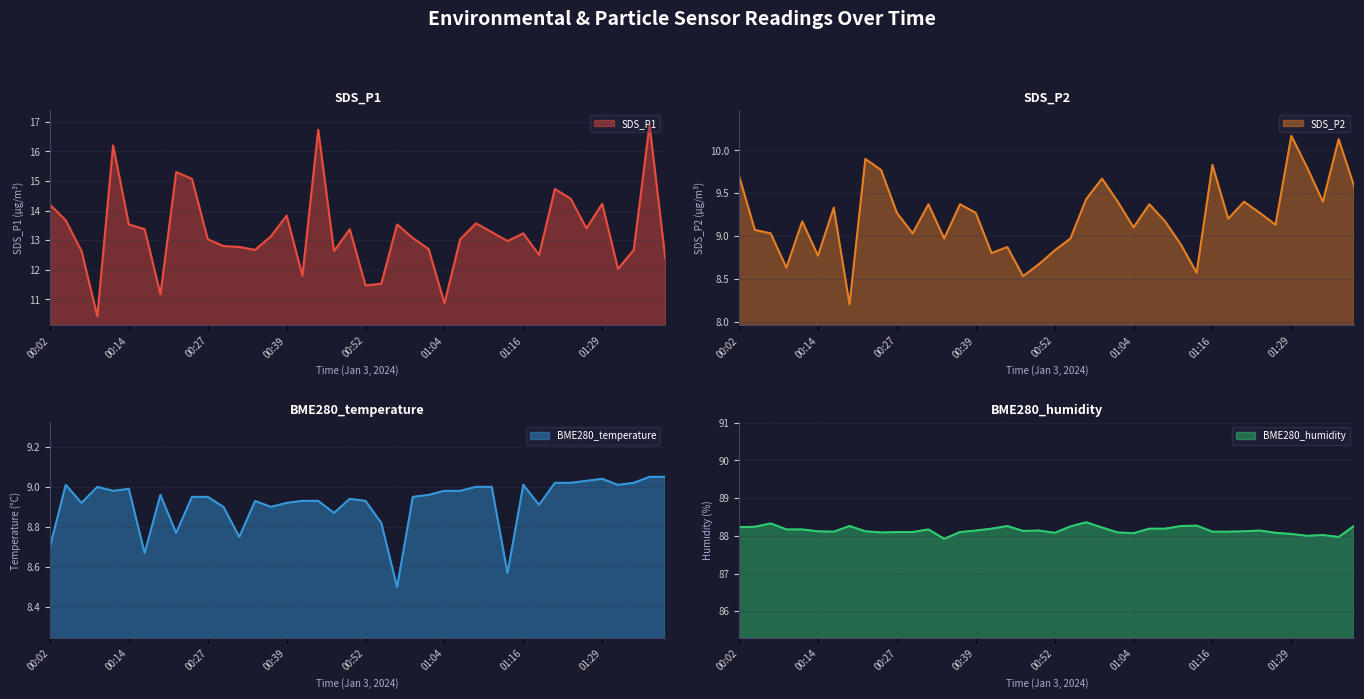

Reading left to right, extract all data points from this chart.

SDS_P1: 00:02=14.2	00:04=13.7	00:07=12.6	00:09=10.4	00:12=16.2	00:14=13.5	00:17=13.4	00:19=11.2	00:22=15.3	00:24=15.1	00:27=13.0	00:29=12.8	00:32=12.8	00:34=12.7	00:37=13.1	00:39=13.8	00:42=11.8	00:44=16.7	00:47=12.6	00:49=13.4	00:52=11.5	00:54=11.5	00:57=13.5	00:59=13.1	01:02=12.7	01:04=10.9	01:07=13.0	01:09=13.6	01:12=13.3	01:14=13.0	01:16=13.2	01:19=12.5	01:21=14.7	01:24=14.4	01:26=13.4	01:29=14.2	01:31=12.0	01:34=12.7	01:36=16.9	01:38=12.4
SDS_P2: 00:02=9.7	00:04=9.1	00:07=9.0	00:09=8.6	00:12=9.2	00:14=8.8	00:17=9.3	00:19=8.2	00:22=9.9	00:24=9.8	00:27=9.3	00:29=9.0	00:32=9.4	00:34=9.0	00:37=9.4	00:39=9.3	00:42=8.8	00:44=8.9	00:47=8.5	00:49=8.7	00:52=8.8	00:54=9.0	00:57=9.4	00:59=9.7	01:02=9.4	01:04=9.1	01:07=9.4	01:09=9.2	01:12=8.9	01:14=8.6	01:16=9.8	01:19=9.2	01:21=9.4	01:24=9.3	01:26=9.1	01:29=10.2	01:31=9.8	01:34=9.4	01:36=10.1	01:38=9.6
BME280_temperature: 00:02=8.7	00:04=9.0	00:07=8.9	00:09=9.0	00:12=9.0	00:14=9.0	00:17=8.7	00:19=9.0	00:22=8.8	00:24=8.9	00:27=8.9	00:29=8.9	00:32=8.8	00:34=8.9	00:37=8.9	00:39=8.9	00:42=8.9	00:44=8.9	00:47=8.9	00:49=8.9	00:52=8.9	00:54=8.8	00:57=8.5	00:59=8.9	01:02=9.0	01:04=9.0	01:07=9.0	01:09=9.0	01:12=9.0	01:14=8.6	01:16=9.0	01:19=8.9	01:21=9.0	01:24=9.0	01:26=9.0	01:29=9.0	01:31=9.0	01:34=9.0	01:36=9.1	01:38=9.1
BME280_humidity: 00:02=88.2	00:04=88.2	00:07=88.3	00:09=88.2	00:12=88.2	00:14=88.1	00:17=88.1	00:19=88.3	00:22=88.1	00:24=88.1	00:27=88.1	00:29=88.1	00:32=88.2	00:34=87.9	00:37=88.1	00:39=88.1	00:42=88.2	00:44=88.3	00:47=88.1	00:49=88.1	00:52=88.1	00:54=88.2	00:57=88.4	00:59=88.2	01:02=88.1	01:04=88.1	01:07=88.2	01:09=88.2	01:12=88.3	01:14=88.3	01:16=88.1	01:19=88.1	01:21=88.1	01:24=88.1	01:26=88.1	01:29=88.0	01:31=88.0	01:34=88.0	01:36=88.0	01:38=88.3